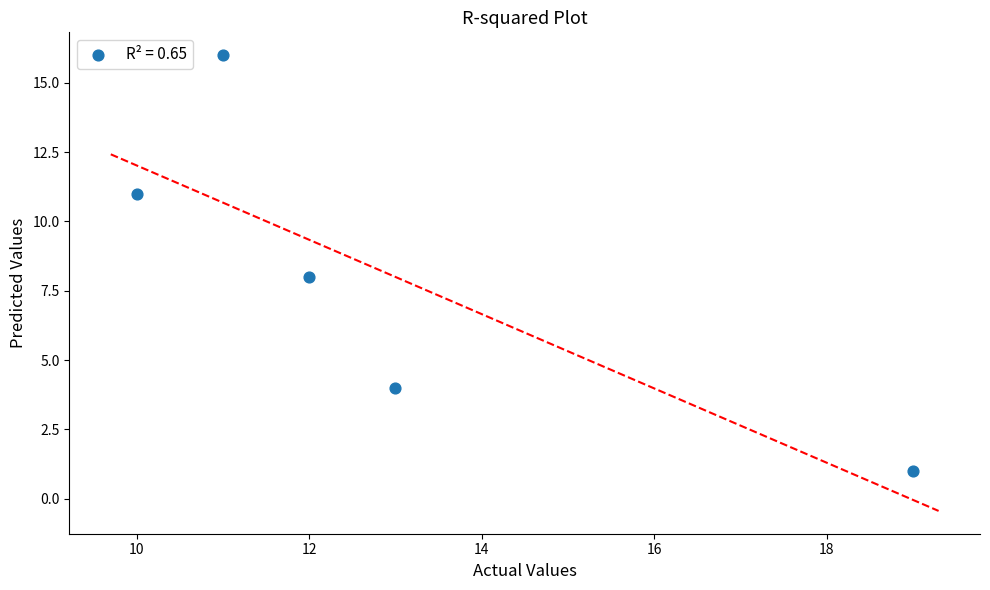

What is the average Y value?

8